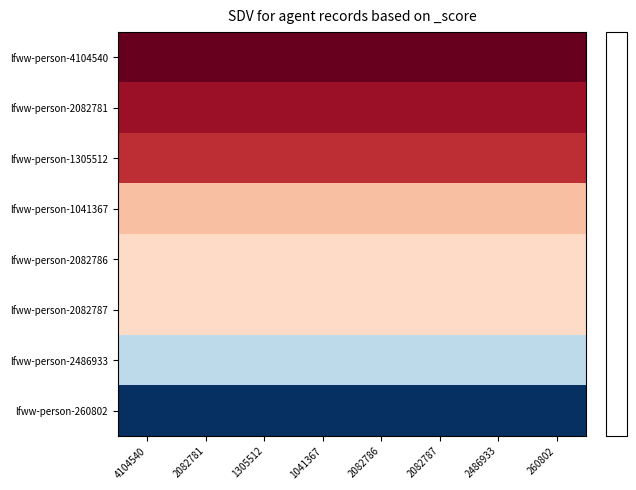

At which category is the sum across all series the highest?

4104540